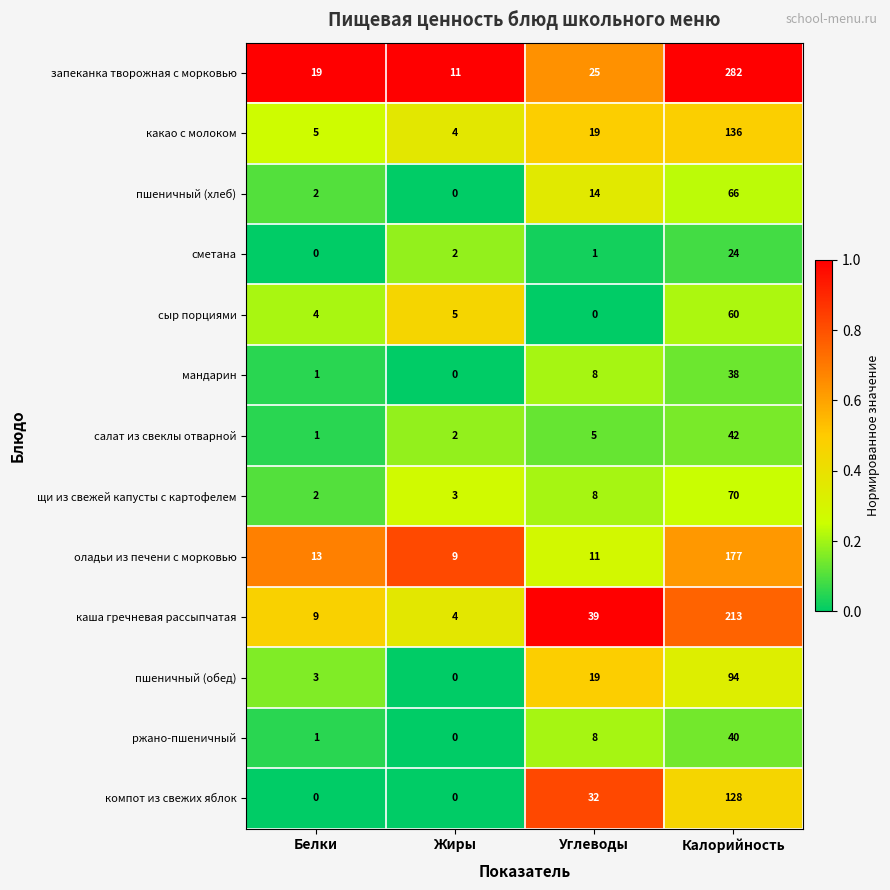

Is the value of компот из свежих яблок at Углеводы greater than the value of запеканка творожная с морковью at Белки?

Yes